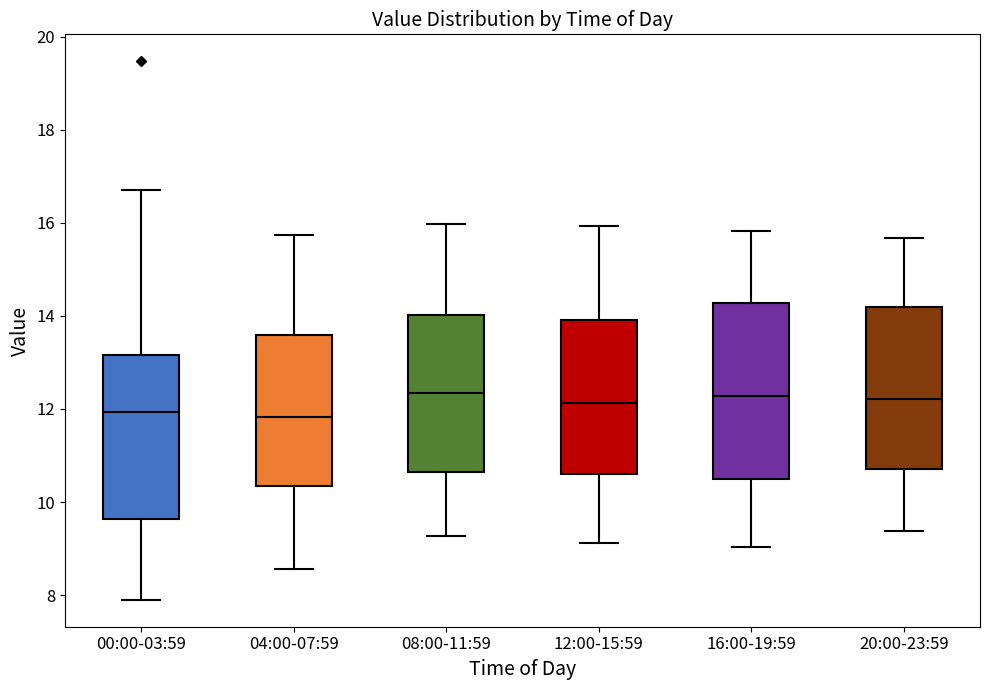

Reading left to right, read every box against the y-axis: the position of its median line, the range the box covers, and the ends of its whiskers. The values are not printed on the chart, so give them approximately, as read against the axis.

00:00-03:59: median 12.0, box 9.6 to 13.2, whiskers 8.0 to 16.8
04:00-07:59: median 11.8, box 10.4 to 13.6, whiskers 8.6 to 15.8
08:00-11:59: median 12.4, box 10.6 to 14.0, whiskers 9.2 to 16.0
12:00-15:59: median 12.2, box 10.6 to 14.0, whiskers 9.2 to 16.0
16:00-19:59: median 12.2, box 10.6 to 14.2, whiskers 9.0 to 15.8
20:00-23:59: median 12.2, box 10.8 to 14.2, whiskers 9.4 to 15.6